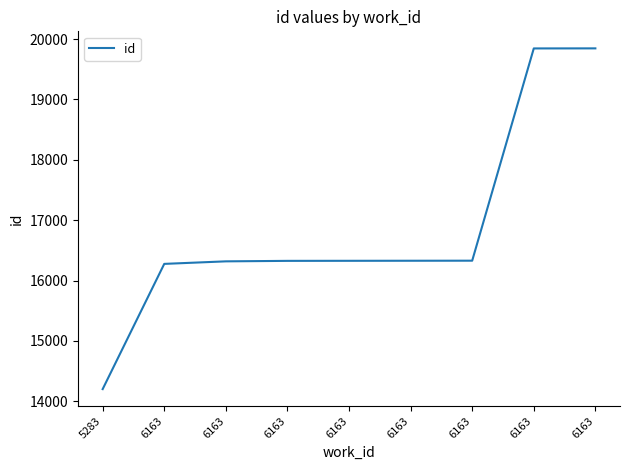

Between 6163 and 5283, which is larger?

6163